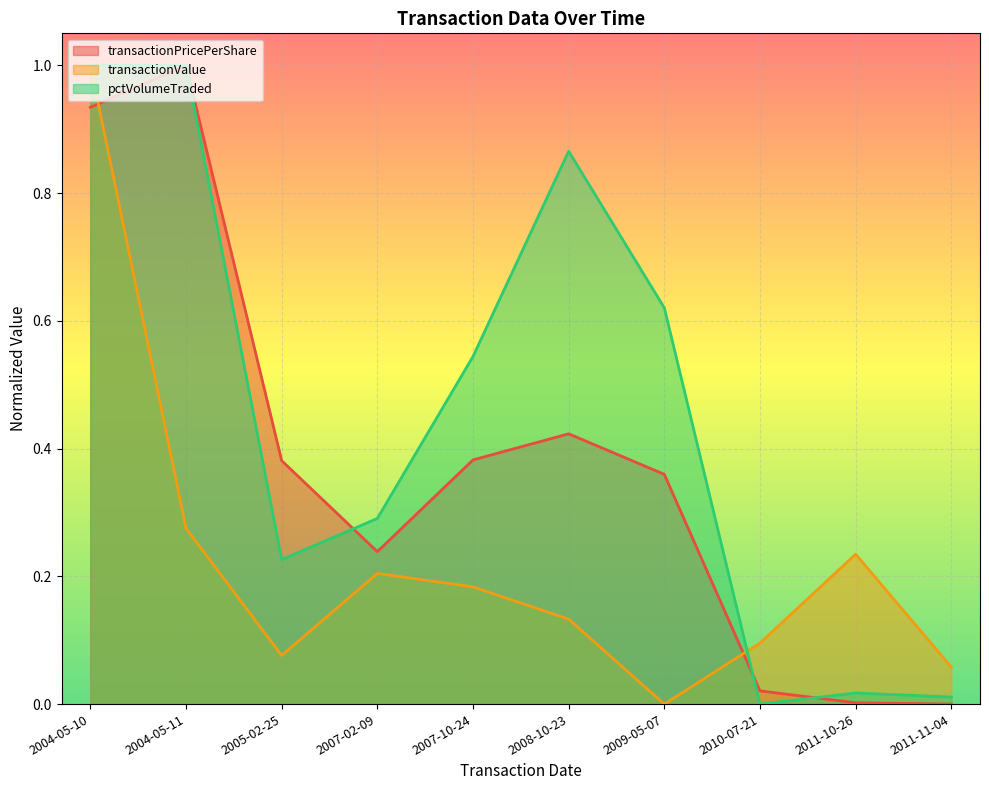

At which label does pctVolumeTraded reach its minimum?

2010-07-21